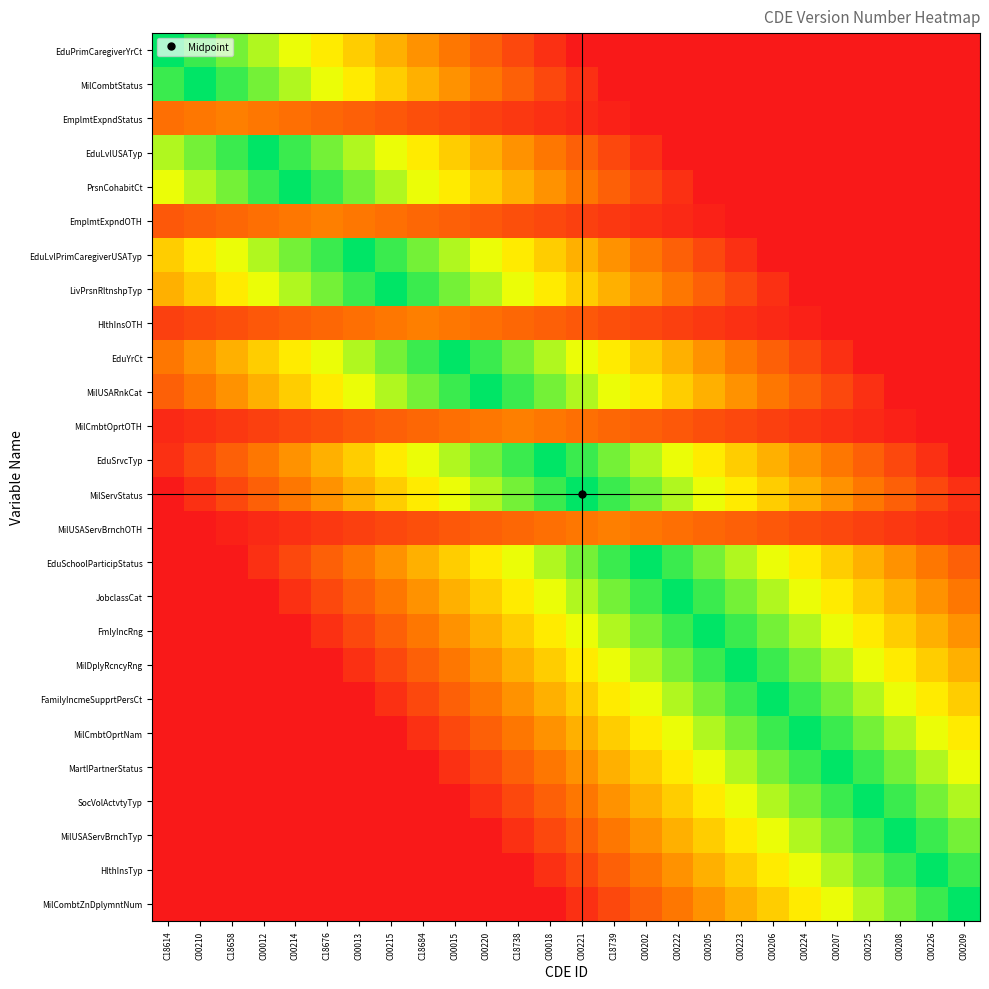

Which series has the widest spread of values?

EduPrimCaregiverYrCt